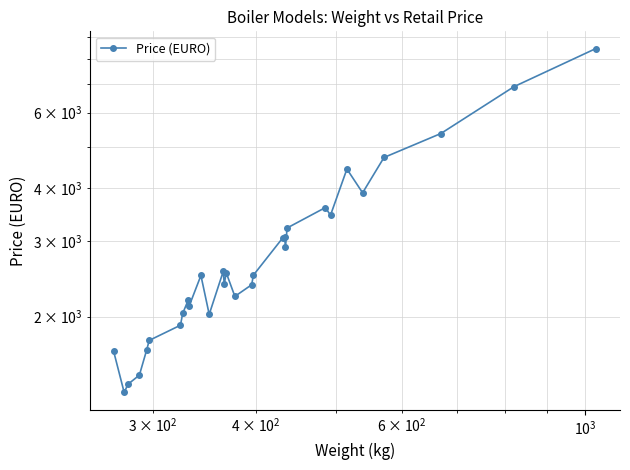

Does the chart have visible grid lines?

Yes